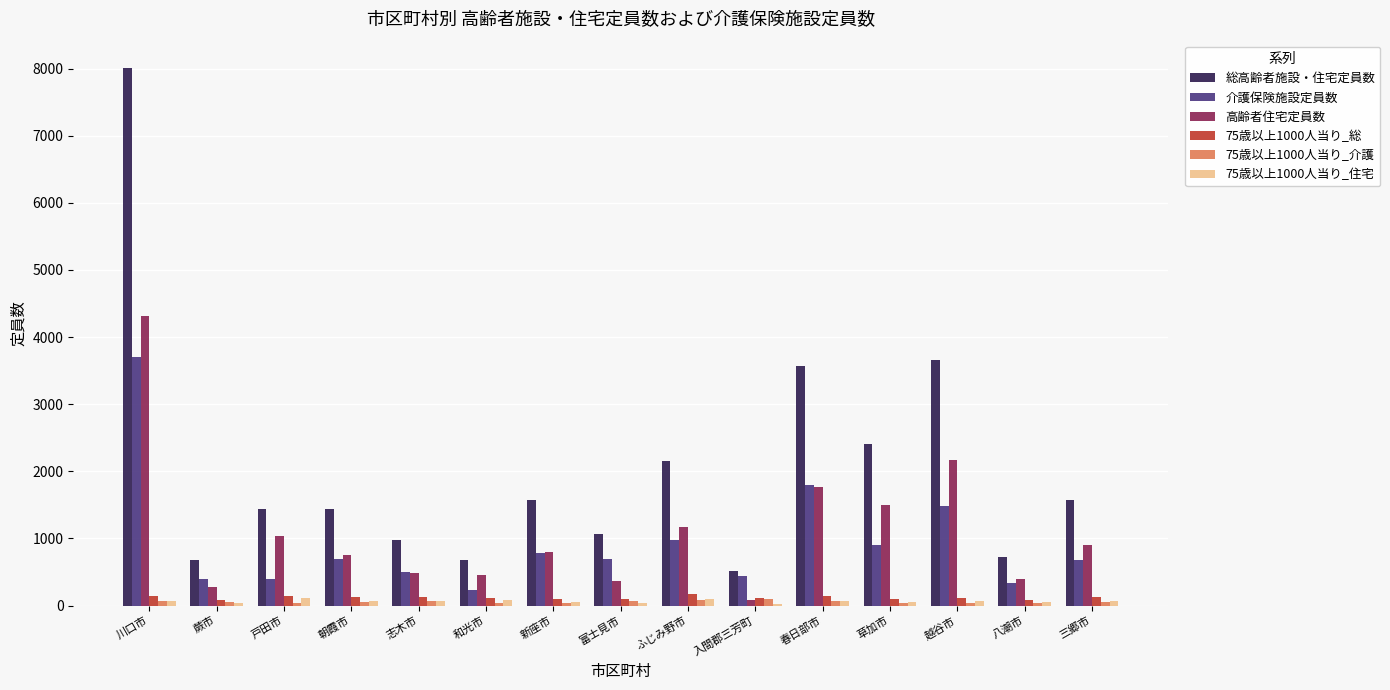

What is the sum of all 75歳以上1000人当り_住宅 values?

935.8